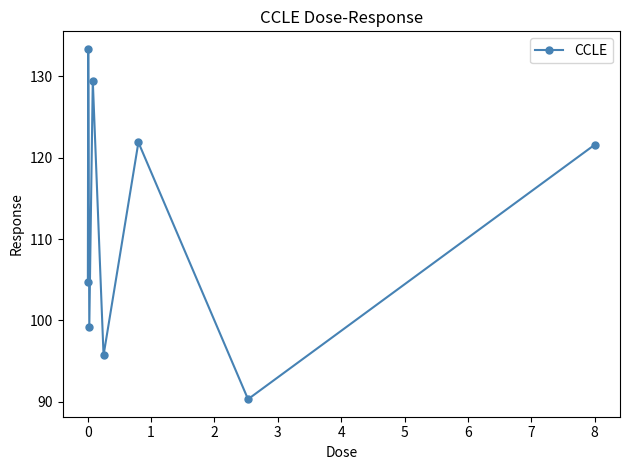

Count the number of values greater than 121.

4